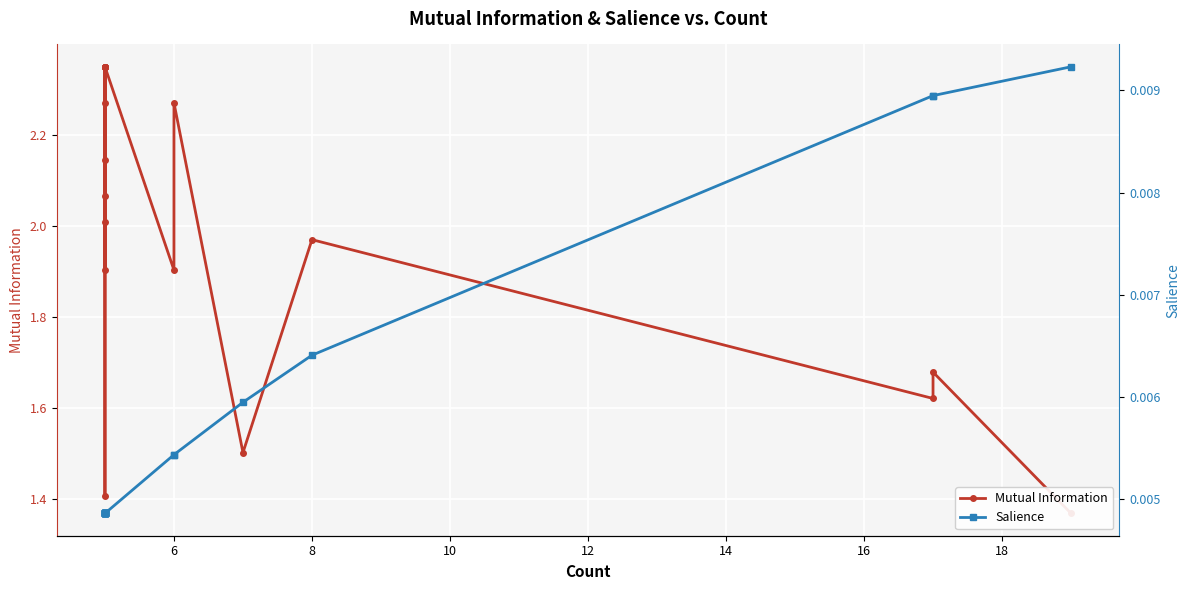

Which series has the largest total across all categories?

Mutual Information